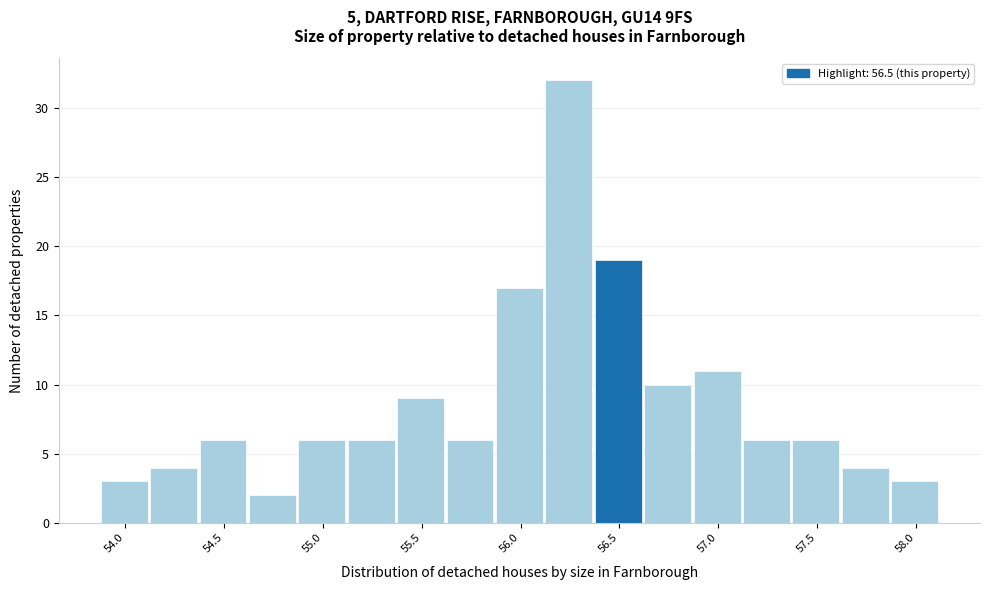

Reading left to right, transcribe this chart: for each bar, give the range it covers on the x-axis and its height. Neither the bar edges nor the heights are printed on the chart, so give them approximately, as read against the axes.

53.875 to 54.125: 3
54.125 to 54.375: 4
54.375 to 54.625: 6
54.625 to 54.875: 2
54.875 to 55.125: 6
55.125 to 55.375: 6
55.375 to 55.625: 9
55.625 to 55.875: 6
55.875 to 56.125: 17
56.125 to 56.375: 32
56.375 to 56.625: 19
56.625 to 56.875: 10
56.875 to 57.125: 11
57.125 to 57.375: 6
57.375 to 57.625: 6
57.625 to 57.875: 4
57.875 to 58.125: 3